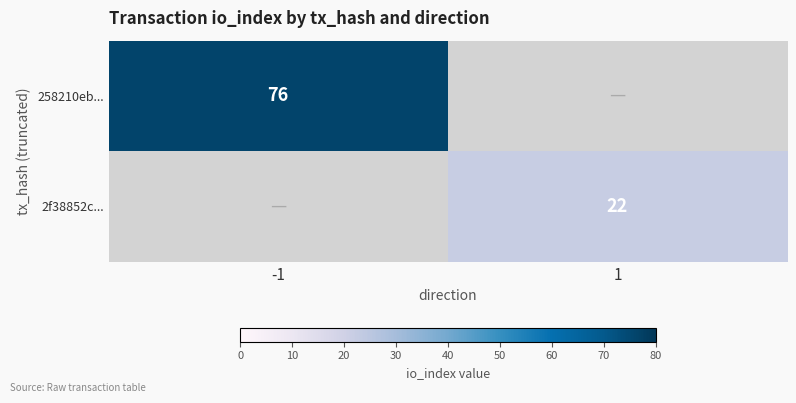

At how many categories does at least one series exceed 32?

1